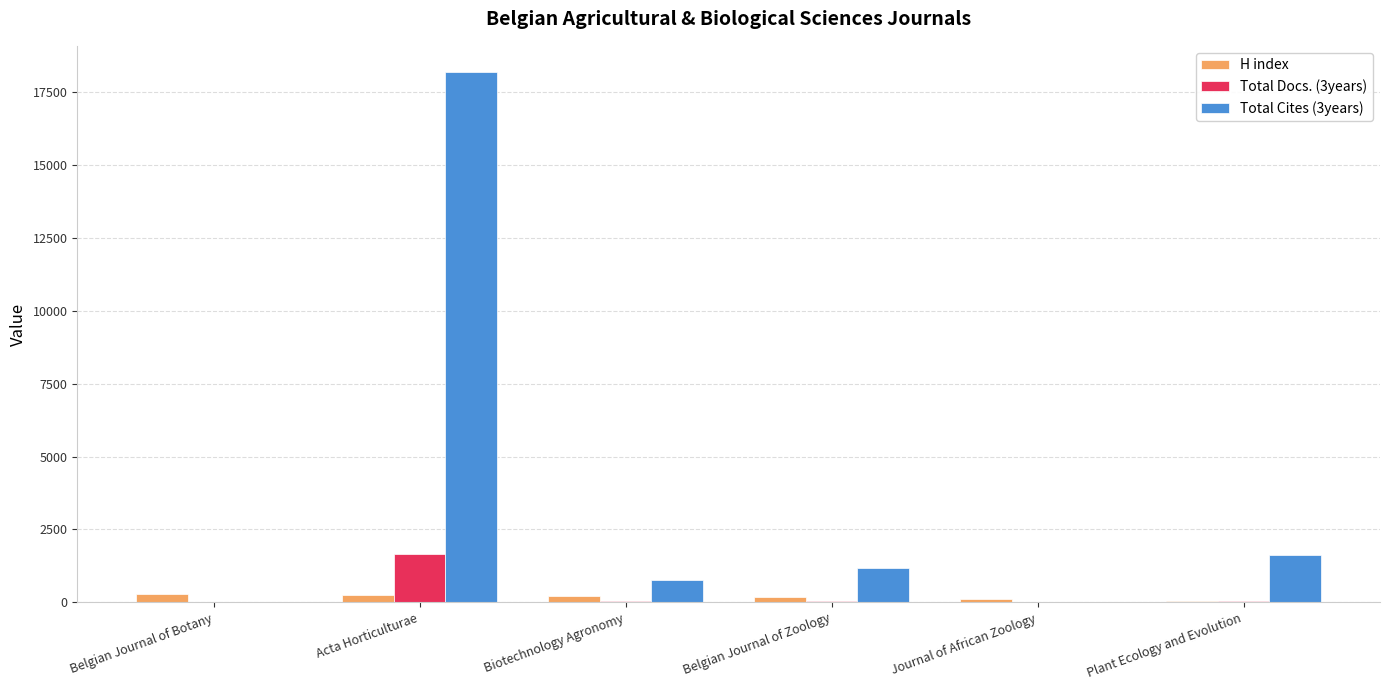

At which category does the chart reach its peak across all series?

Acta Horticulturae